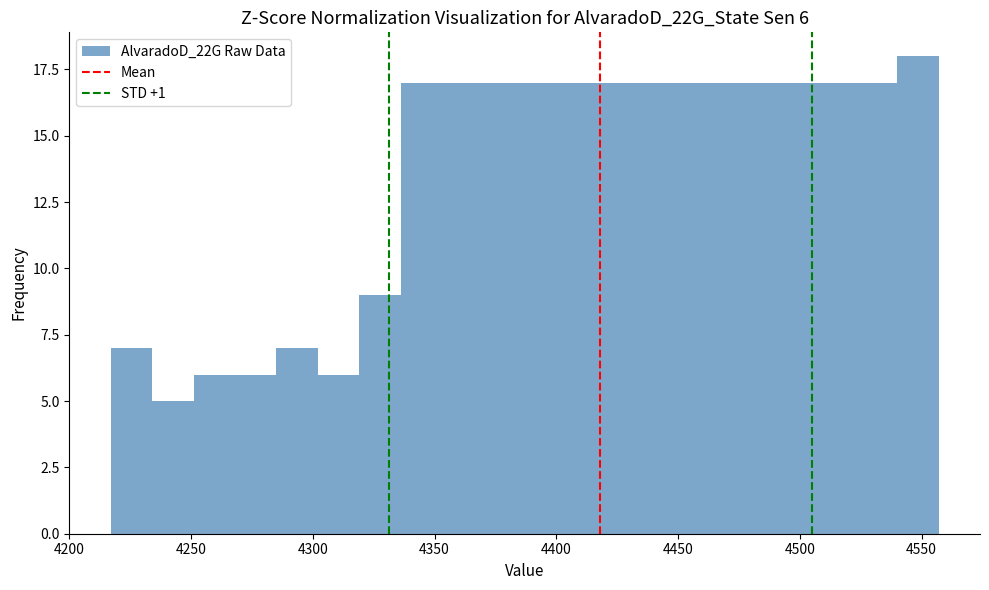

Read against the x-axis, roughly where is the centre of the tallest bar?

4550